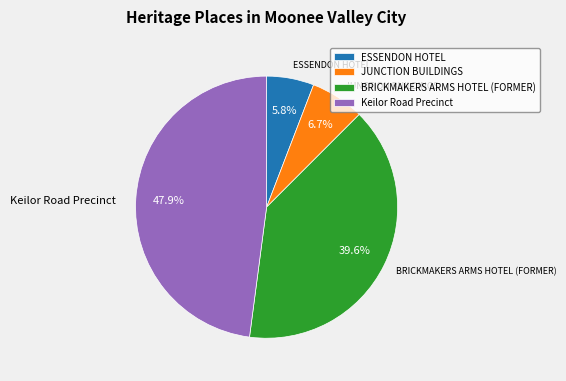

What is the smallest slice in the pie chart?

ESSENDON HOTEL